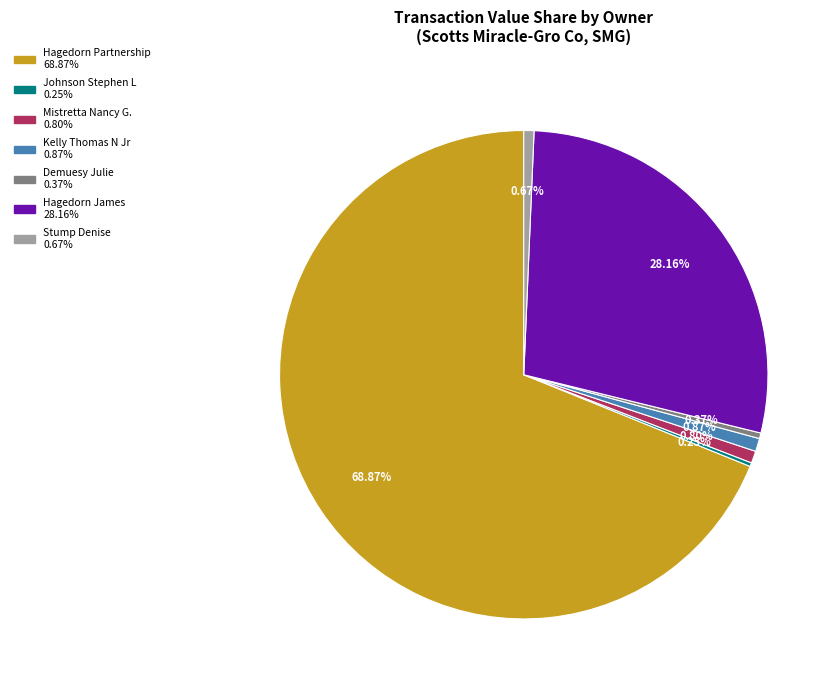

Do Stump Denise and Hagedorn James together represent more than half of the pie?

No